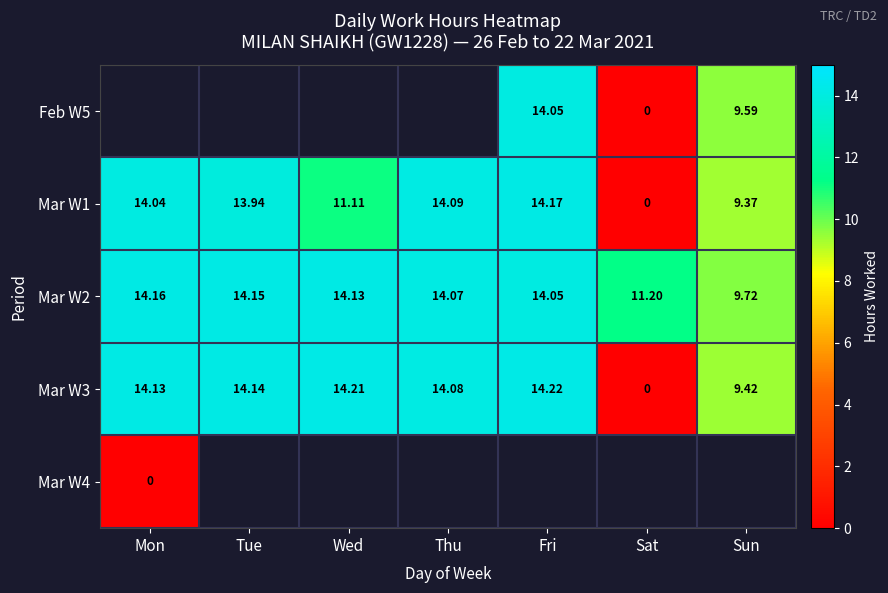

Rank the categories by Mar W2 value from highest to lowest.

Mon, Tue, Wed, Thu, Fri, Sat, Sun